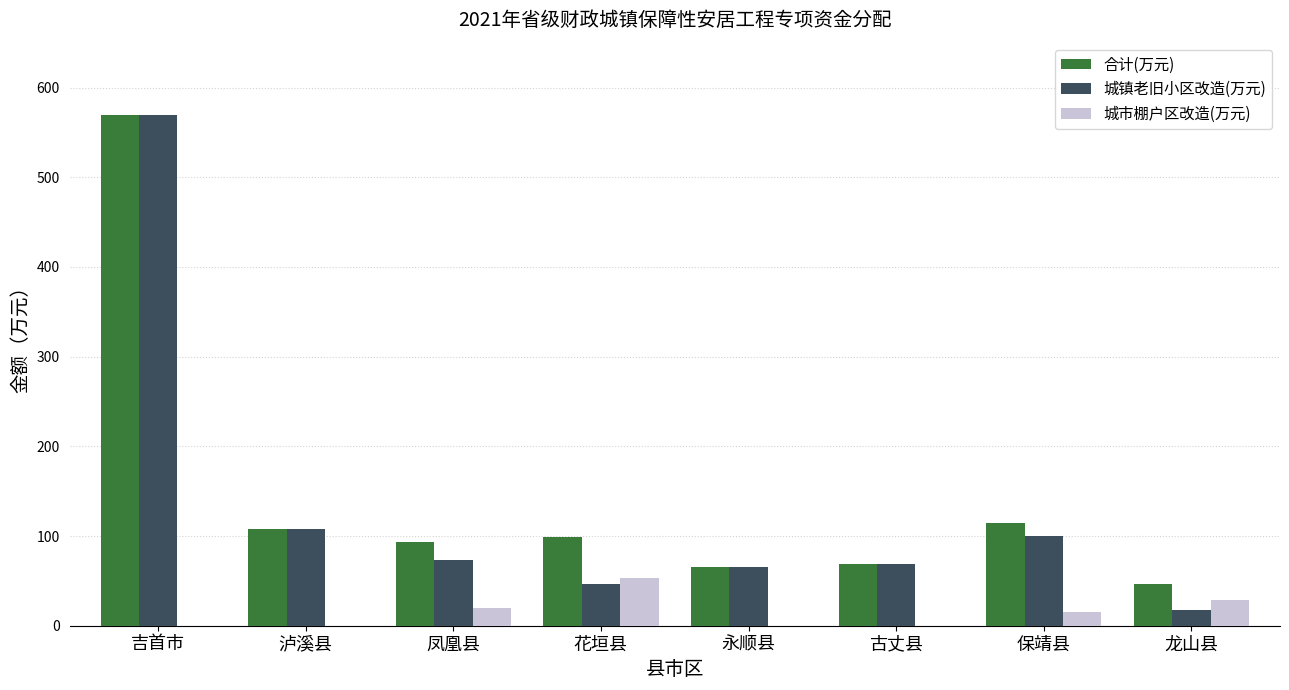

What is the total value across all series at 花垣县?

198